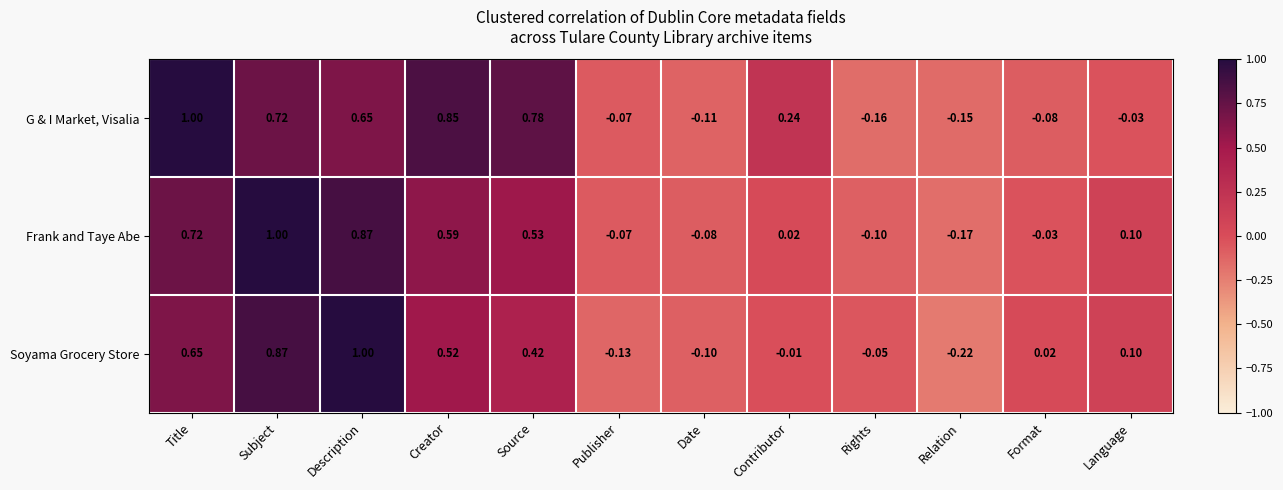

Rank the categories by G & I Market, Visalia value from highest to lowest.

Title, Creator, Source, Subject, Description, Contributor, Language, Publisher, Format, Date, Relation, Rights